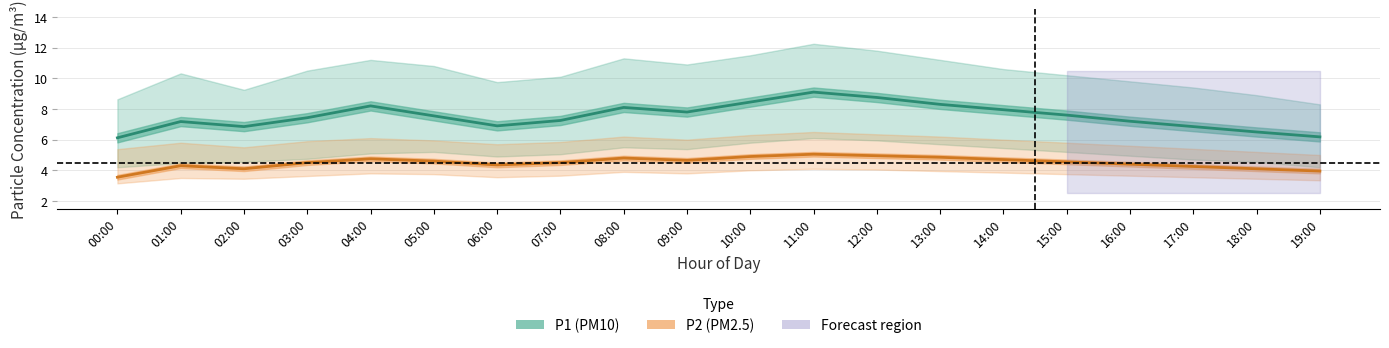

True or false: P1 and P2_lower intersect in this chart.

False